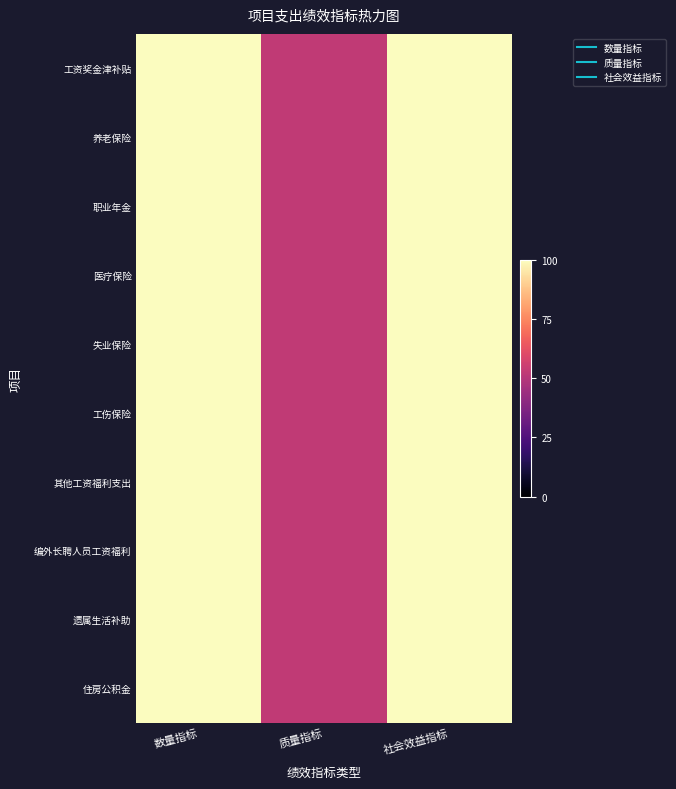

Reading left to right, what are all the values shown in this chart?

工资奖金津补贴: 数量指标=100.0	质量指标=52.5	社会效益指标=100.0
养老保险: 数量指标=100.0	质量指标=52.5	社会效益指标=100.0
职业年金: 数量指标=100.0	质量指标=52.5	社会效益指标=100.0
医疗保险: 数量指标=100.0	质量指标=52.5	社会效益指标=100.0
失业保险: 数量指标=100.0	质量指标=52.5	社会效益指标=100.0
工伤保险: 数量指标=100.0	质量指标=52.5	社会效益指标=100.0
其他工资福利支出: 数量指标=100.0	质量指标=52.5	社会效益指标=100.0
编外长聘人员工资福利: 数量指标=100.0	质量指标=52.5	社会效益指标=100.0
遗属生活补助: 数量指标=100.0	质量指标=52.5	社会效益指标=100.0
住房公积金: 数量指标=100.0	质量指标=52.5	社会效益指标=100.0